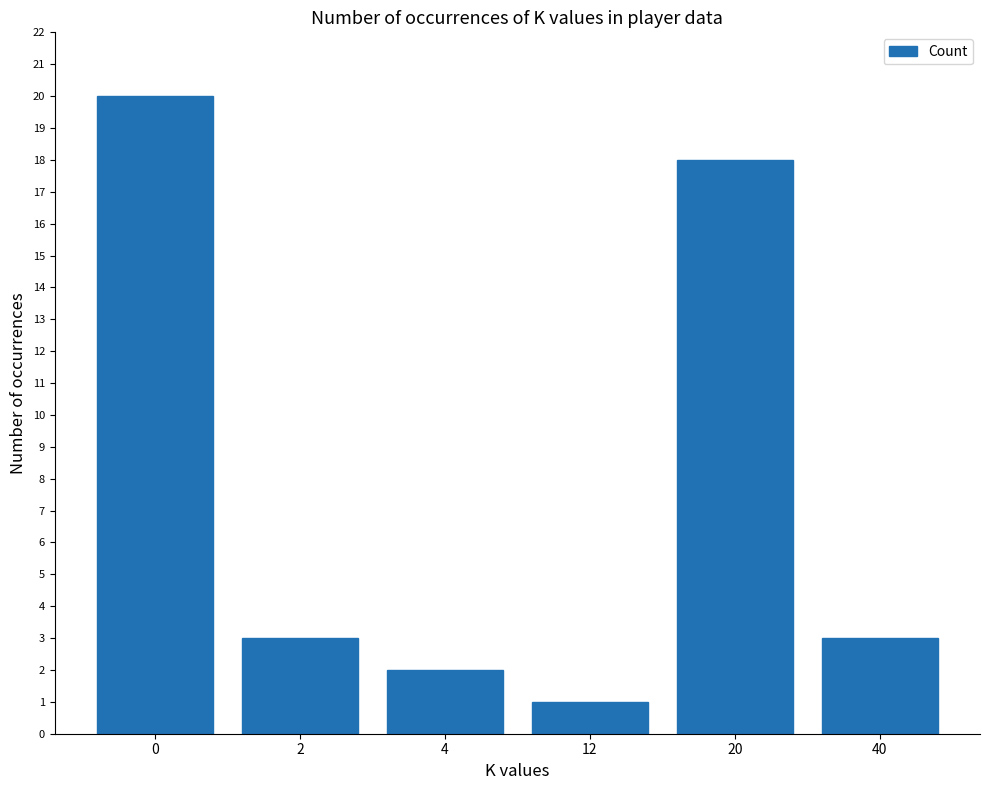

Reading left to right, transcribe all the data shown in this chart.

0=20	2=3	4=2	12=1	20=18	40=3